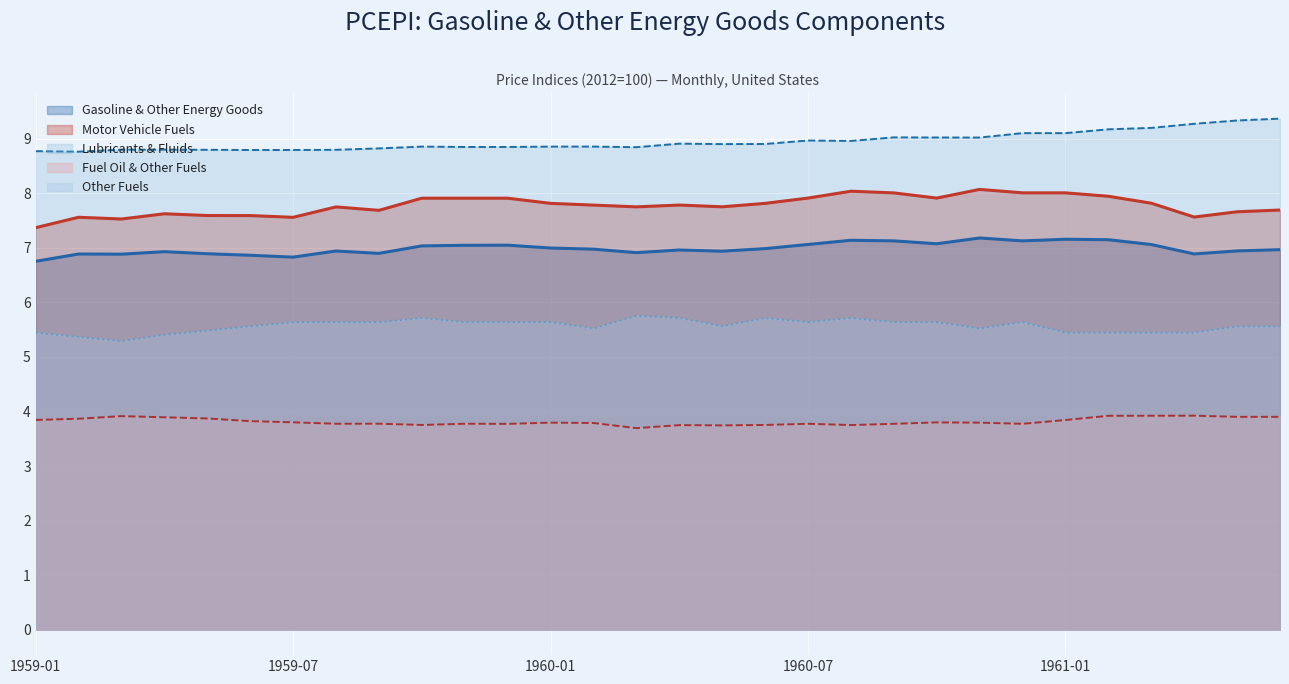

In Motor Vehicle Fuels, how many points are higher than both neighbors (excluding endpoints)?

5